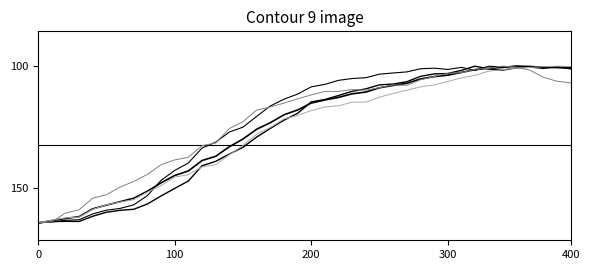

Does the chart display data point markers on the line(s)?

No